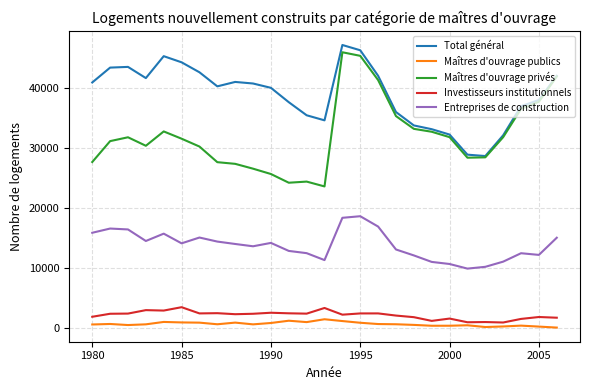

What is the maximum value for Maîtres d'ouvrage publics?

1507